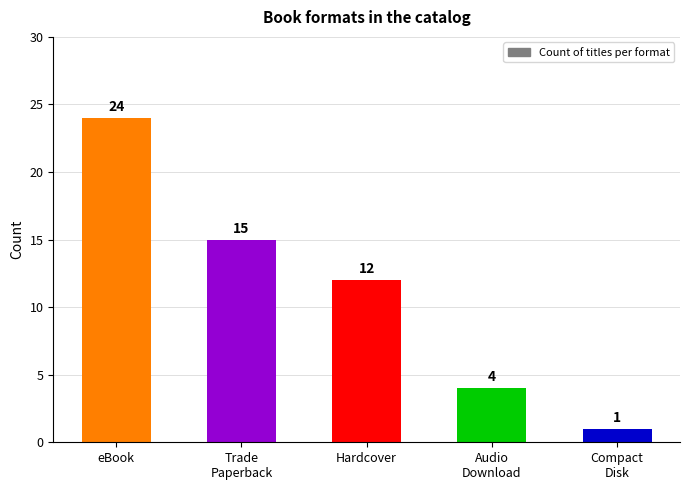

What position from the right is Trade
Paperback?

4